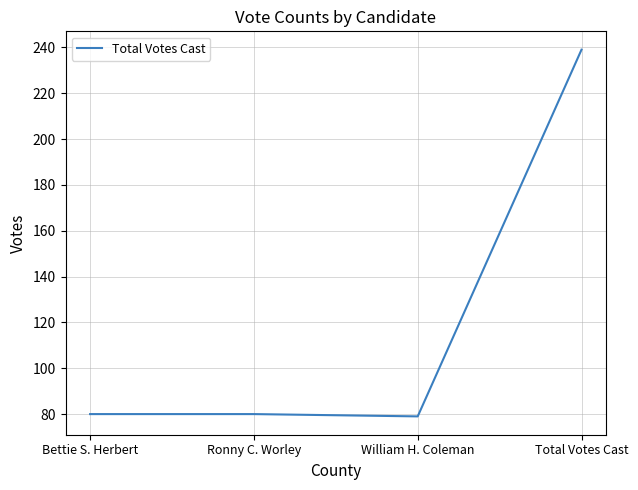

What is the sum of all values?

478